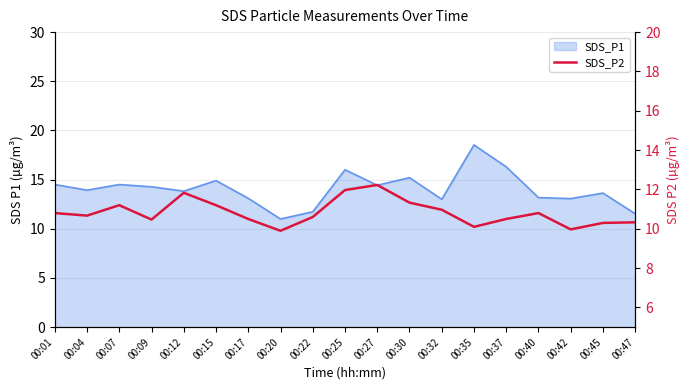

Is it true that the value at 00:22 is 10.6?

True